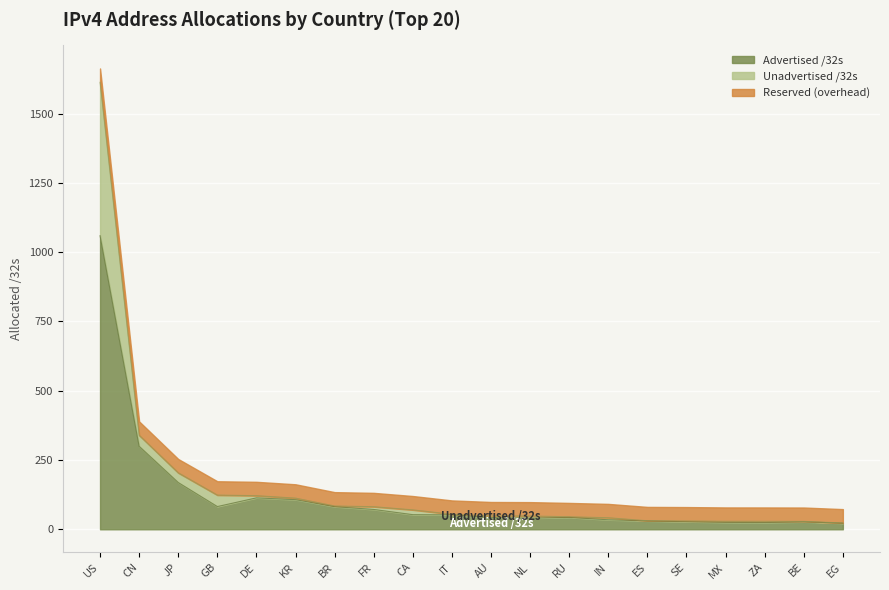

At which label does Advertised /32s reach its peak?

US